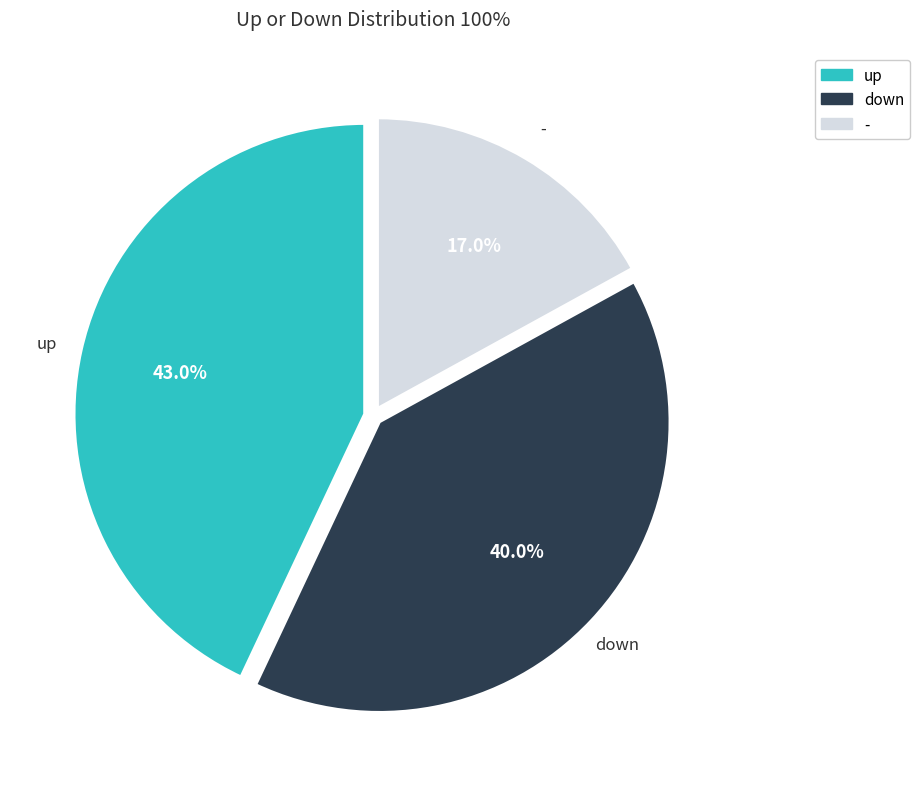

What is the ratio of the value at - to the value at up?

0.4